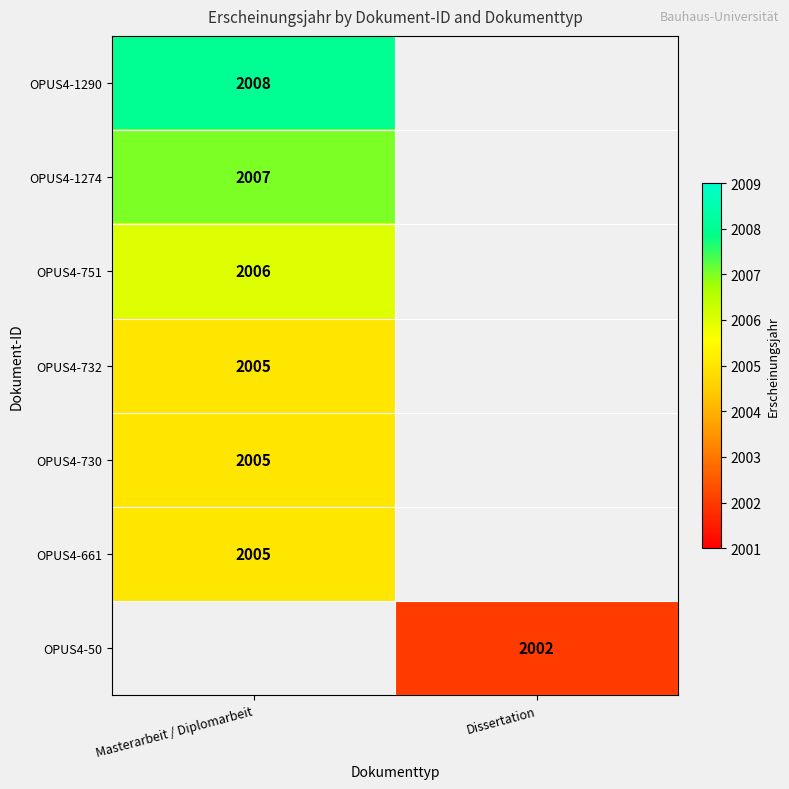

The OPUS4-661 series shows 1368 at Masterarbeit / Diplomarbeit. True or false?

False